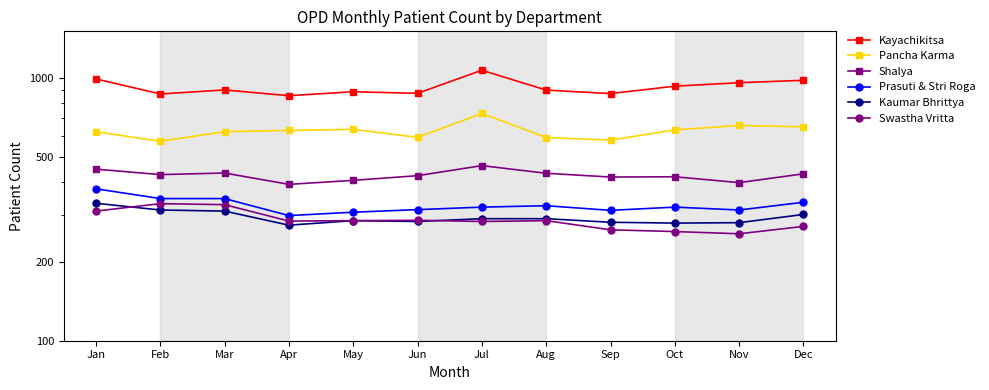

At which category does the chart reach its minimum across all series?

Nov